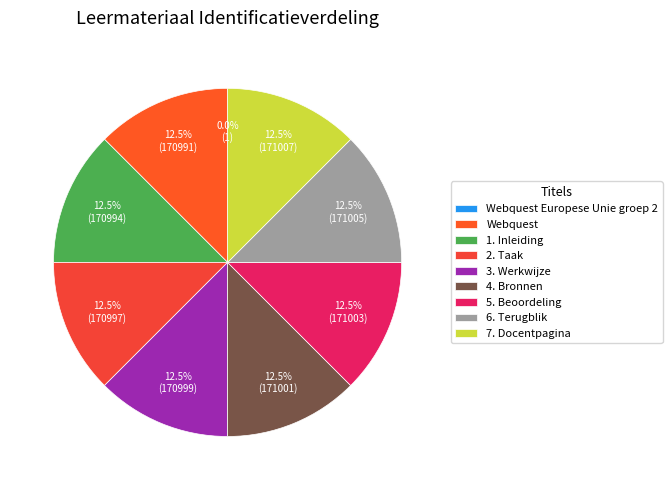

How much of the chart is everything except 1. Inleiding?

87.5%